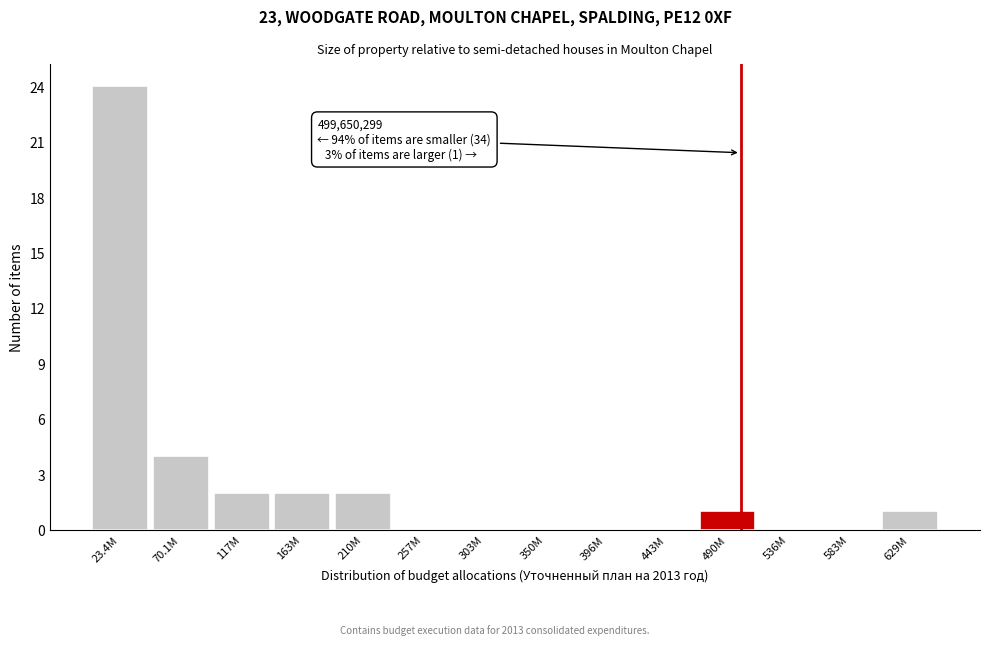

Reading left to right, transcribe all the data shown in this chart.

23.4M=24	70.1M=4	117M=2	163M=2	210M=2	257M=0	303M=0	350M=0	396M=0	443M=0	490M=1	536M=0	583M=0	629M=1